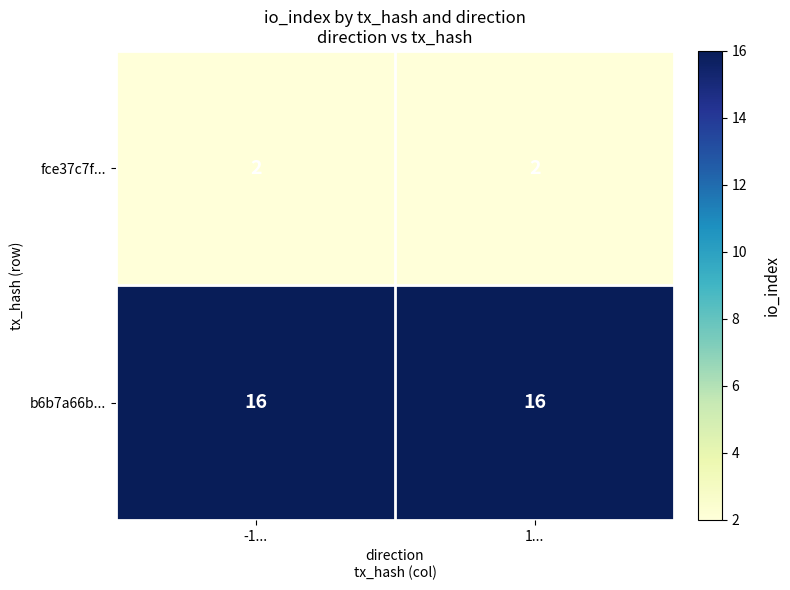

What is the sum of the fce37c7f... values at -1... and 1...?

4